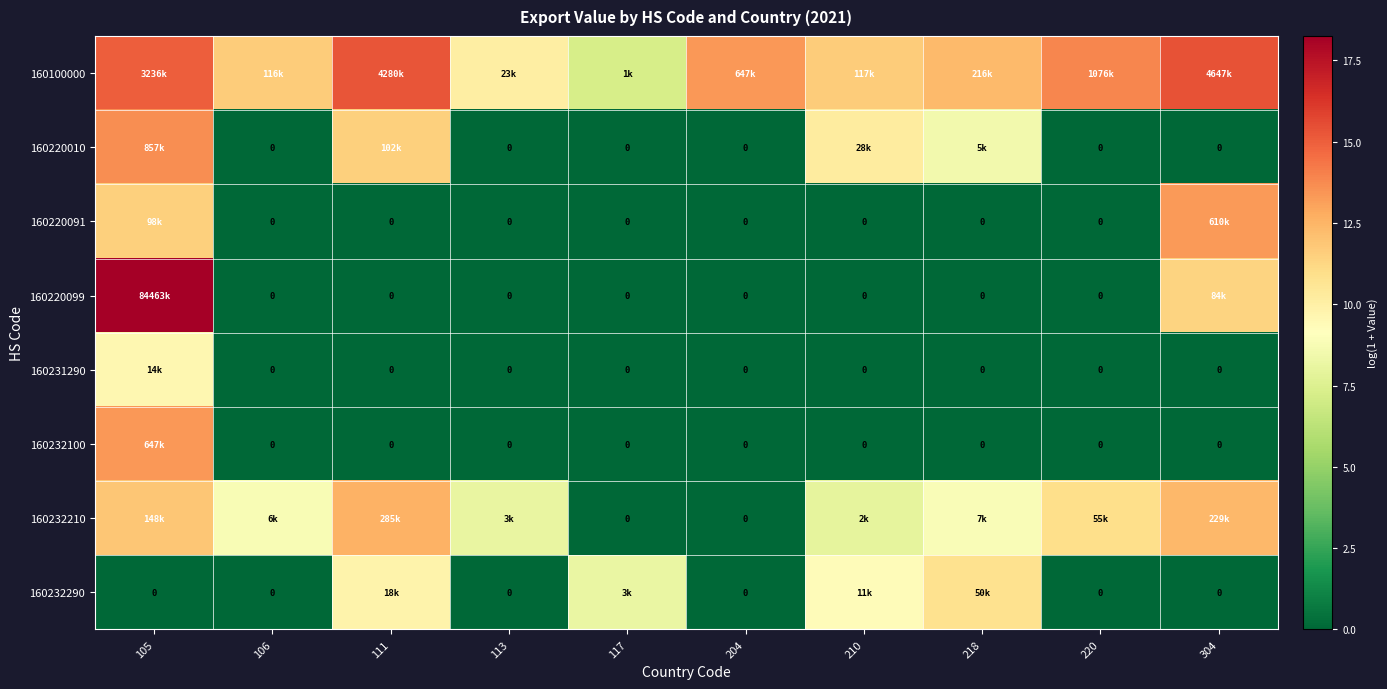

Rank the categories by 160220091 value from lowest to highest.

106, 111, 113, 117, 204, 210, 218, 220, 105, 304